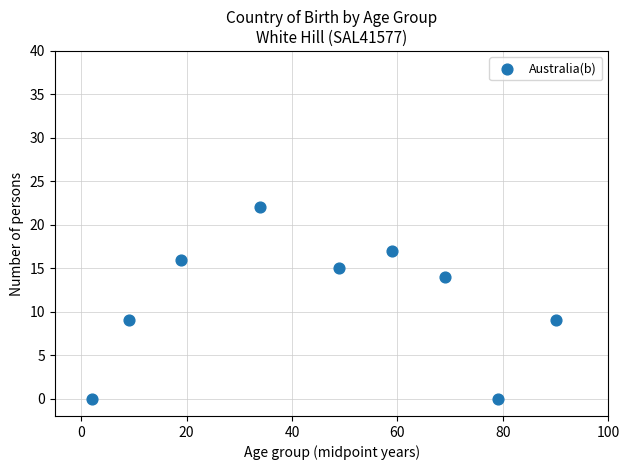

What is the average X value?

46